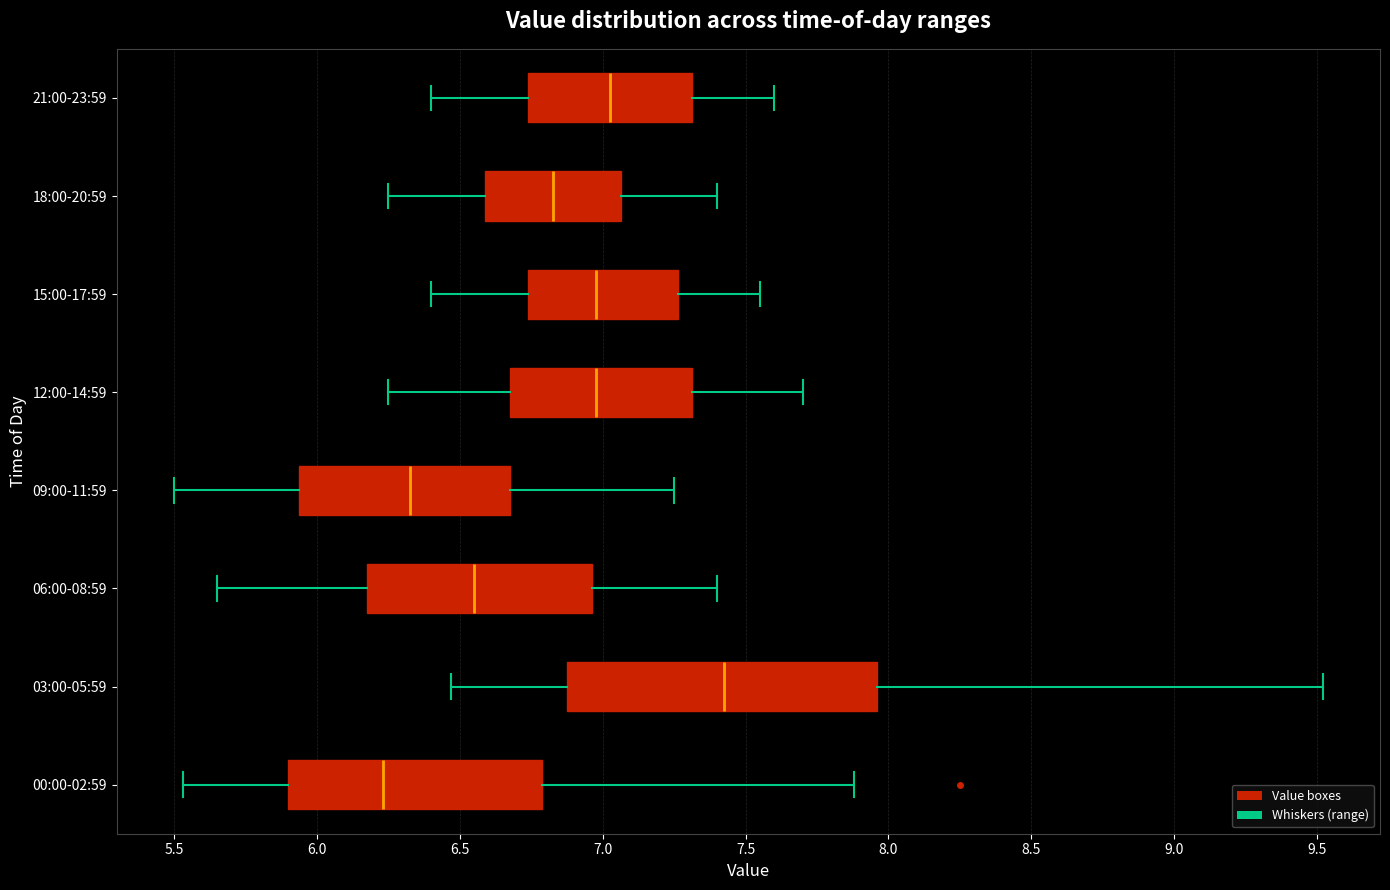

Where does the median line of the box for 12:00-14:59 sit on the x-axis? The values are not printed on the chart, so give them approximately, as read against the axis.

7.00